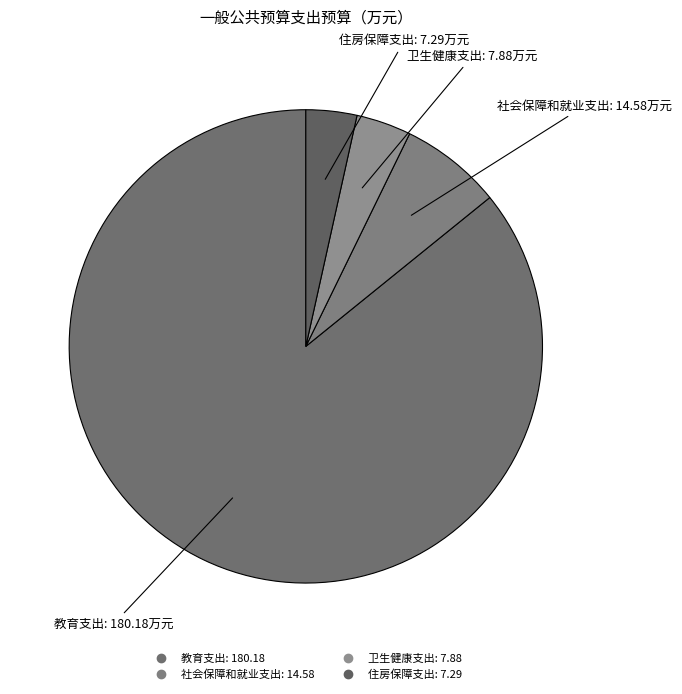

Do 卫生健康支出 and 教育支出 together represent more than half of the pie?

Yes